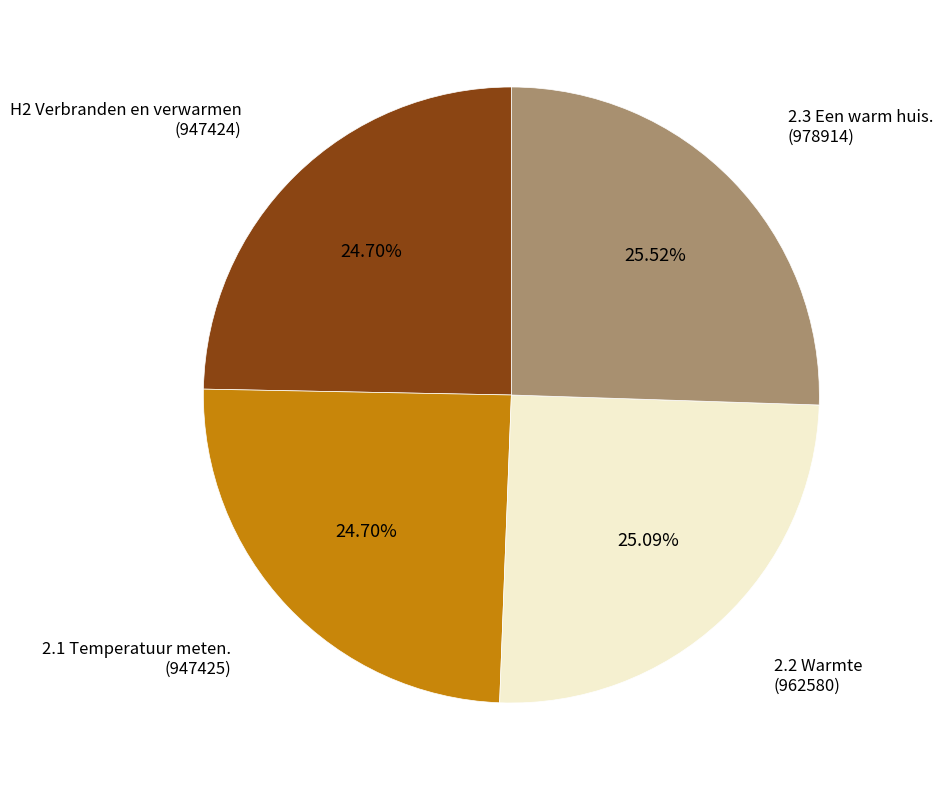

Do 2.2 Warmte and 2.3 Een warm huis. together represent more than half of the pie?

Yes